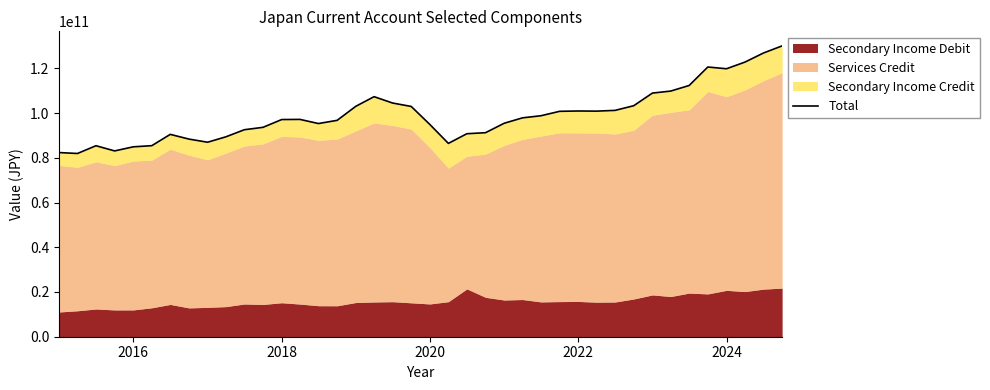

How many lines are shown in the chart?

1